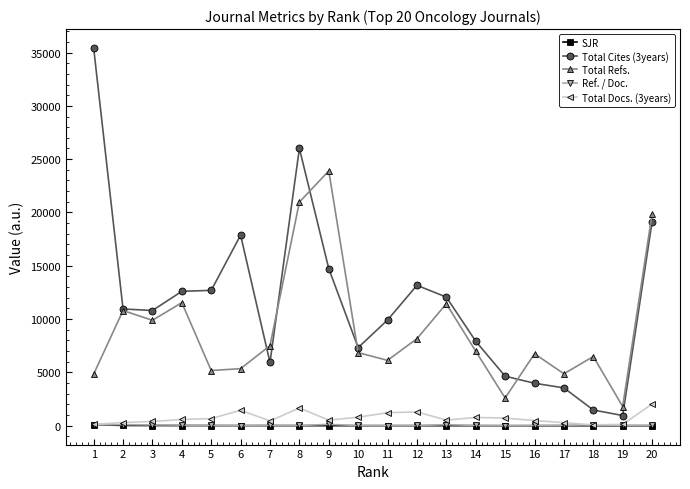

What is the greatest value displayed?

35427.0